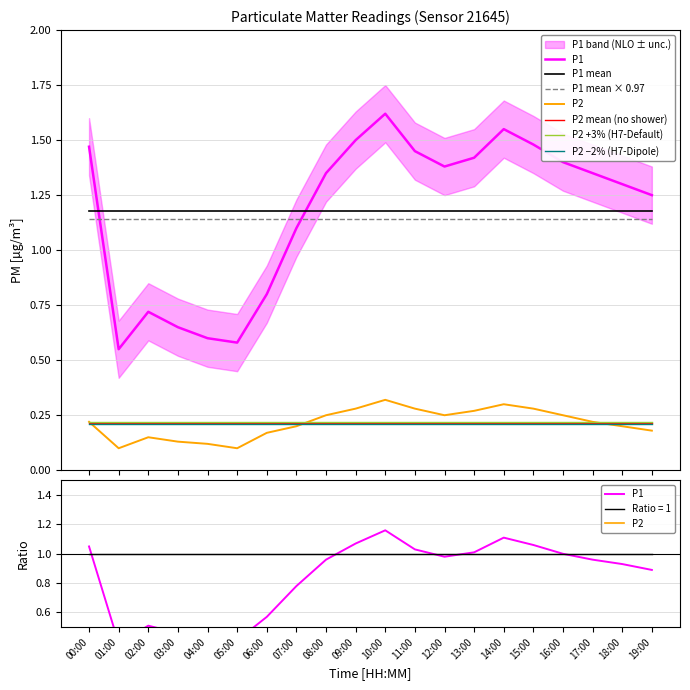

Which category has the highest value in the P2 series?

10:00